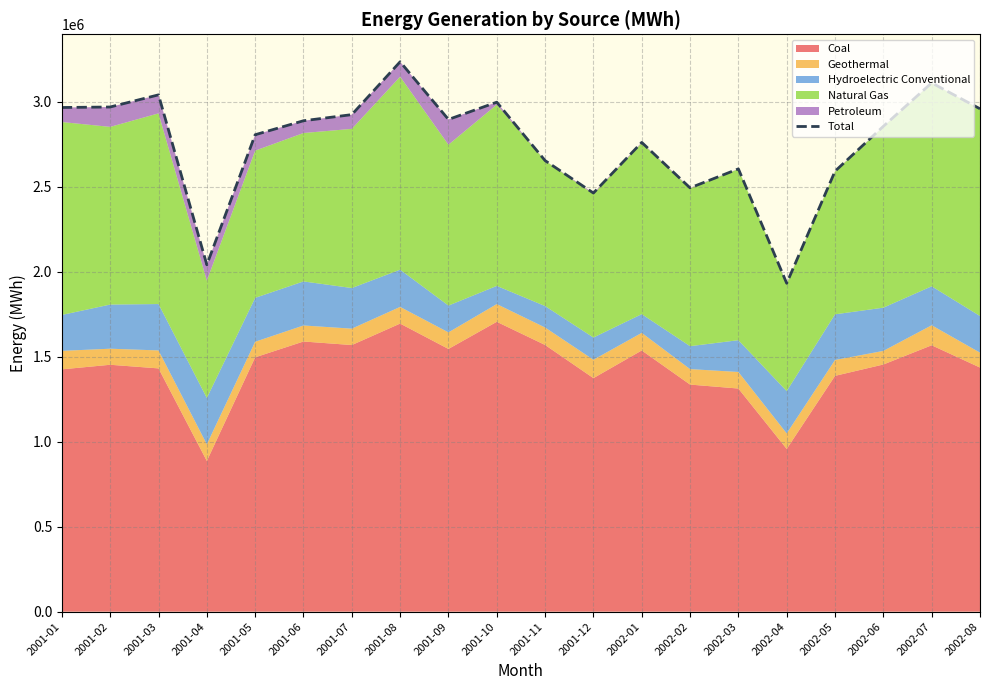

Rank the categories by value from lowest to highest.

2002-04, 2001-04, 2001-12, 2002-02, 2002-05, 2002-03, 2001-11, 2002-01, 2001-05, 2002-06, 2001-06, 2001-09, 2001-07, 2002-08, 2001-01, 2001-02, 2001-10, 2001-03, 2002-07, 2001-08